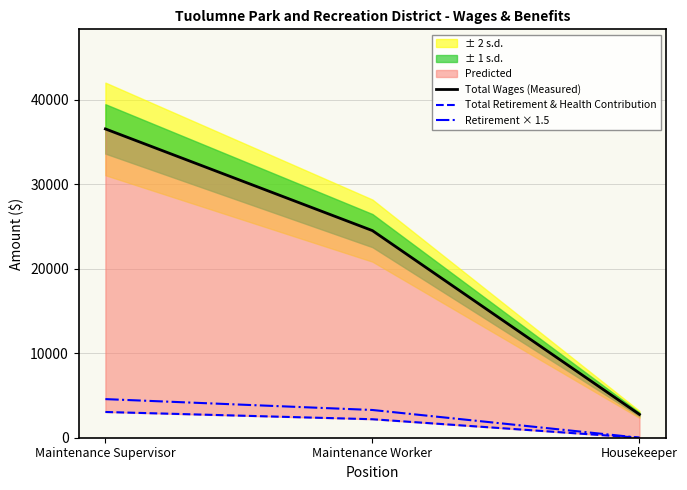

At which category is the sum across all series the highest?

Maintenance Supervisor